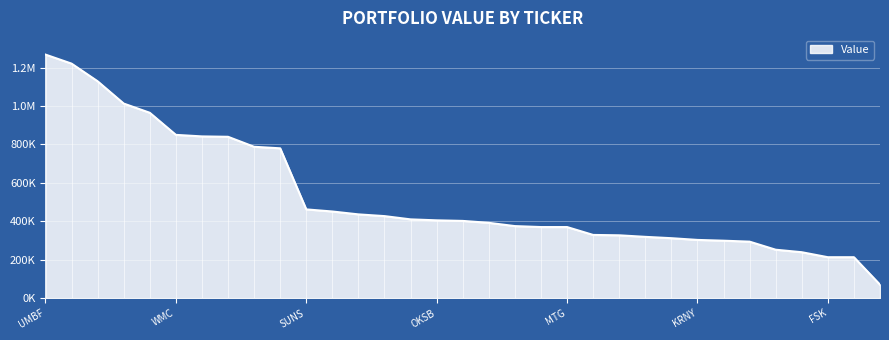

Does the chart display data point markers on the line(s)?

No